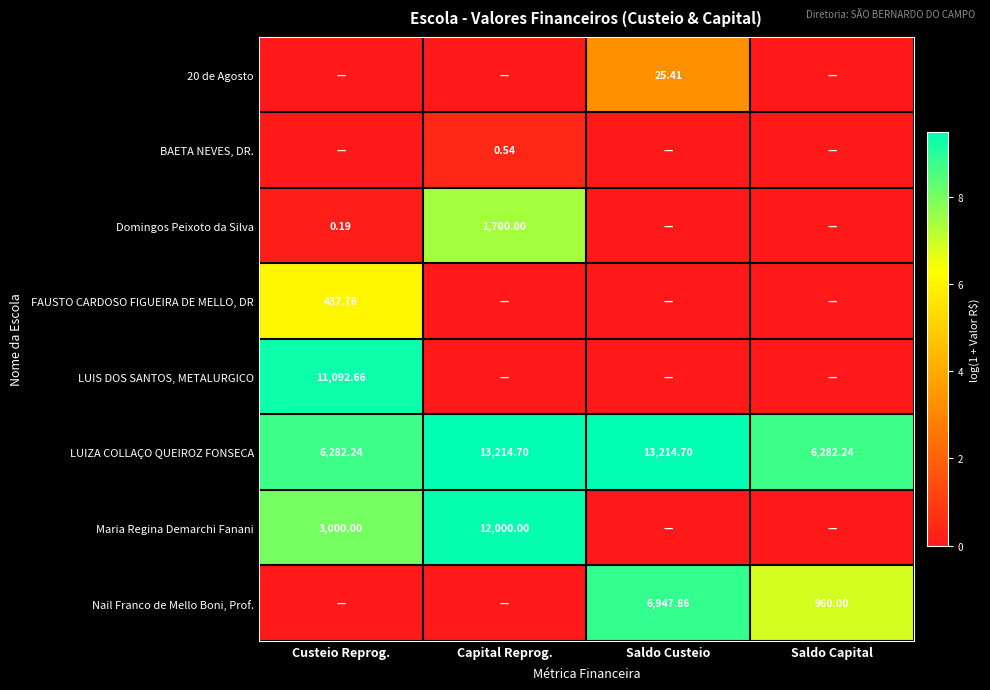

How many categories are shown in the chart?

4